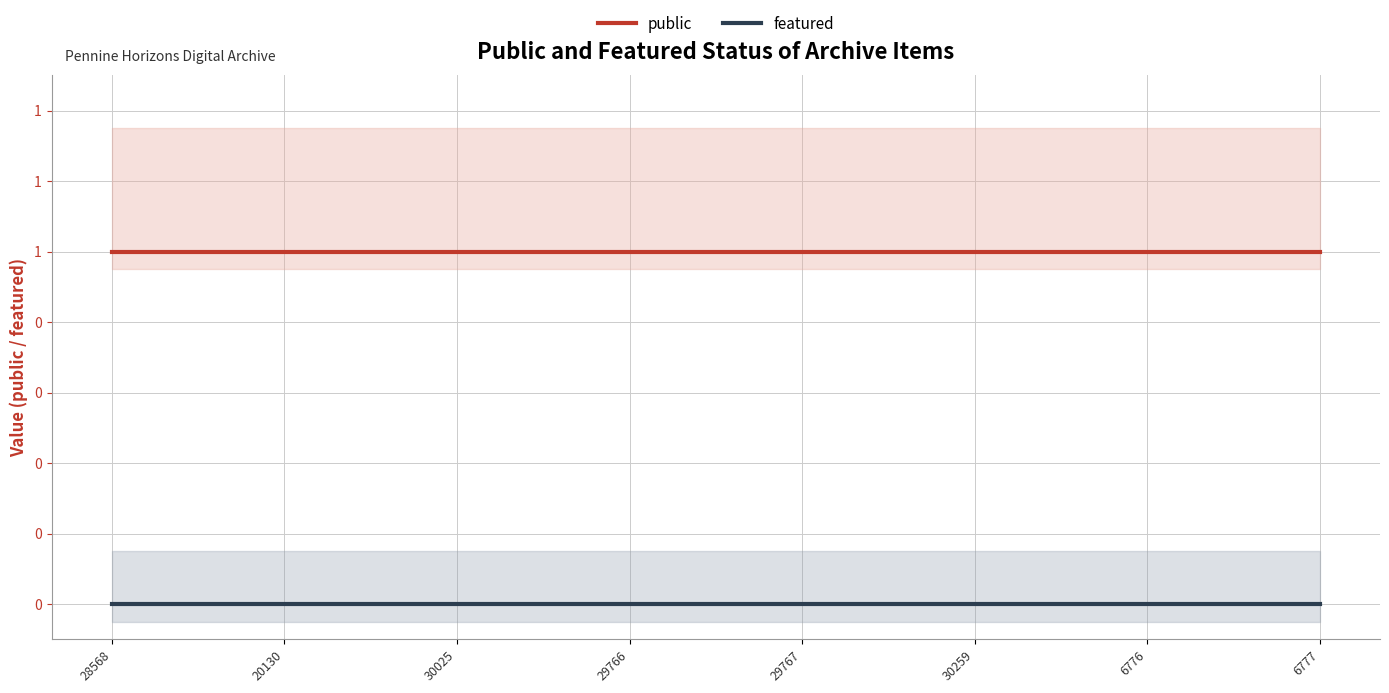

Is the value of featured at 6776 greater than the value of public at 29767?

No